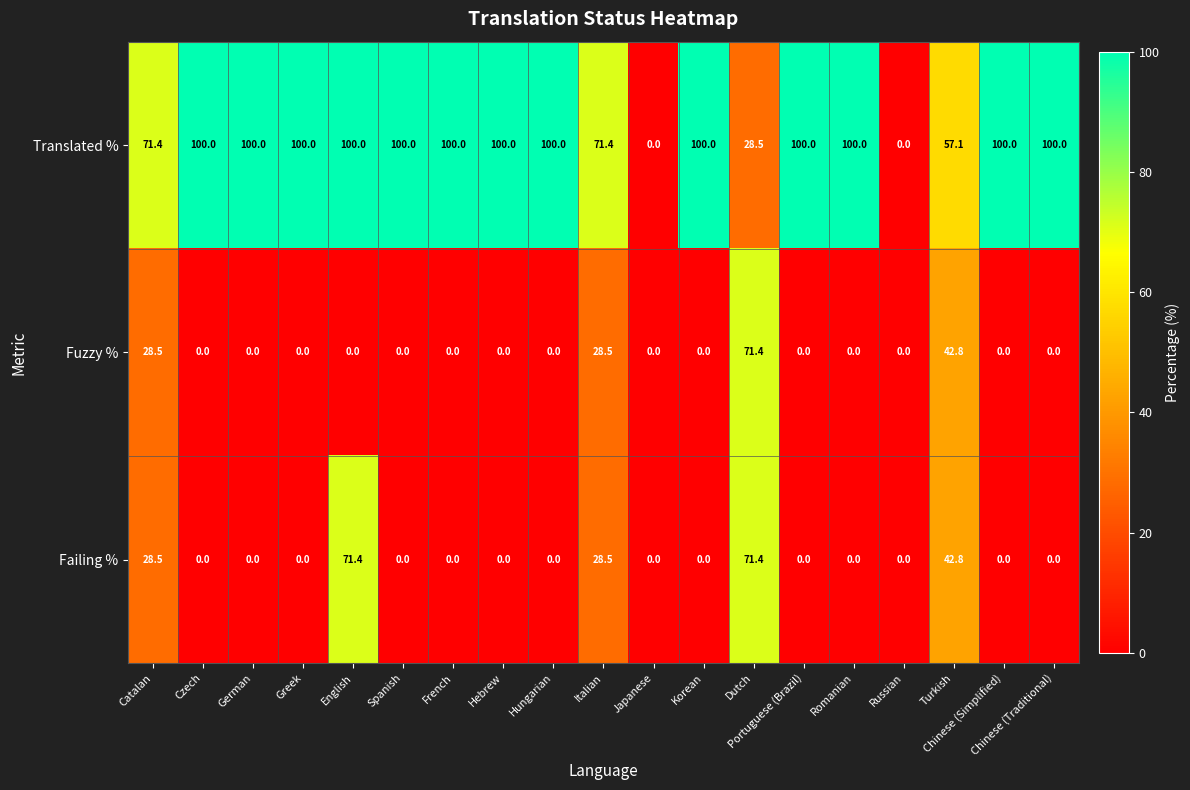

The value of Fuzzy % at Dutch is 15.5. True or false?

False